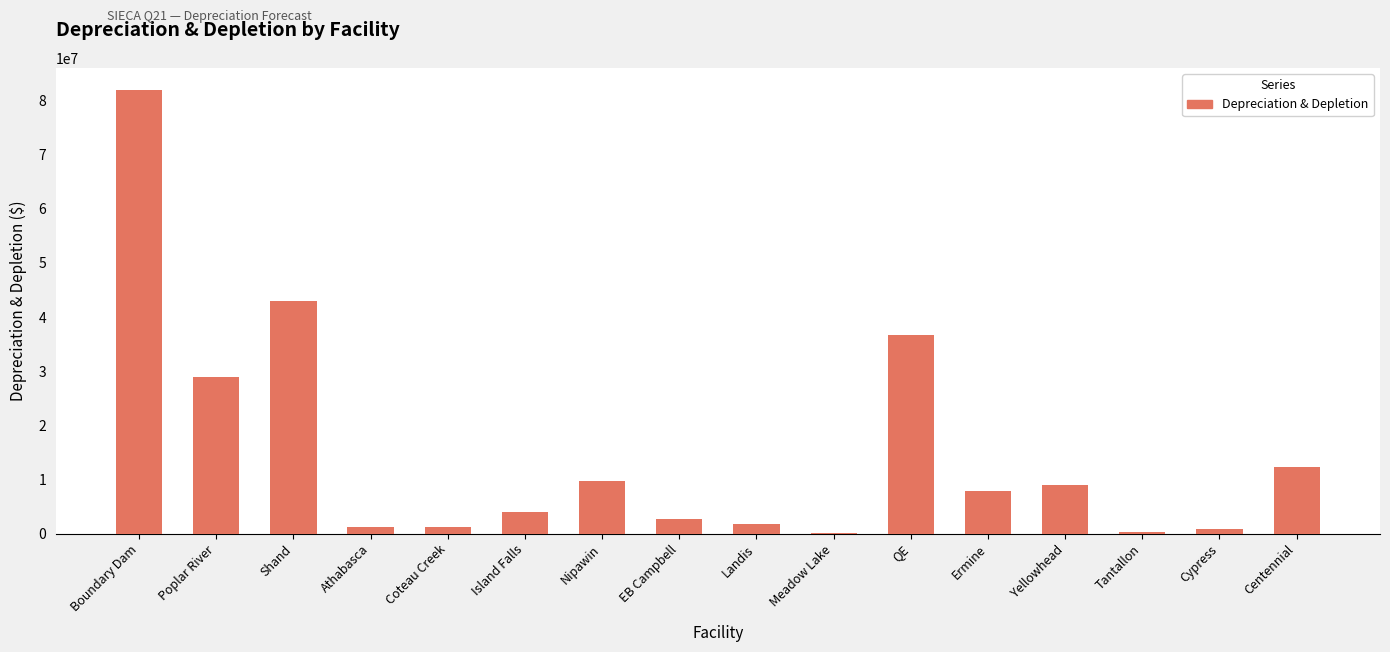

What is the greatest value displayed?

81944950.6